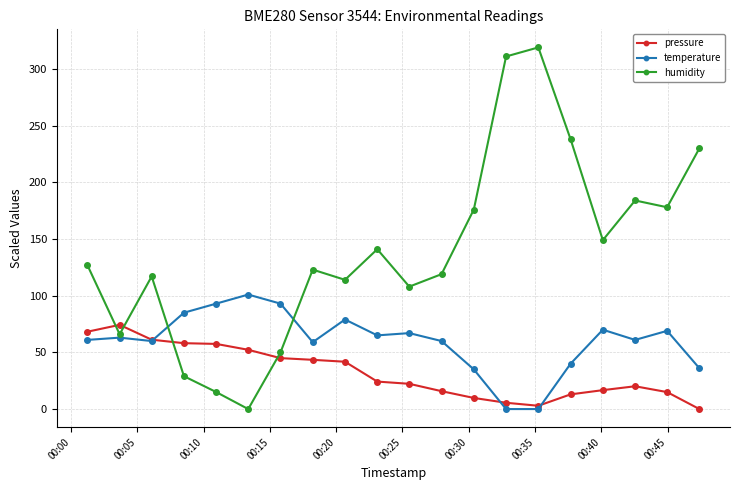

Which series has the largest range (max minus min)?

humidity